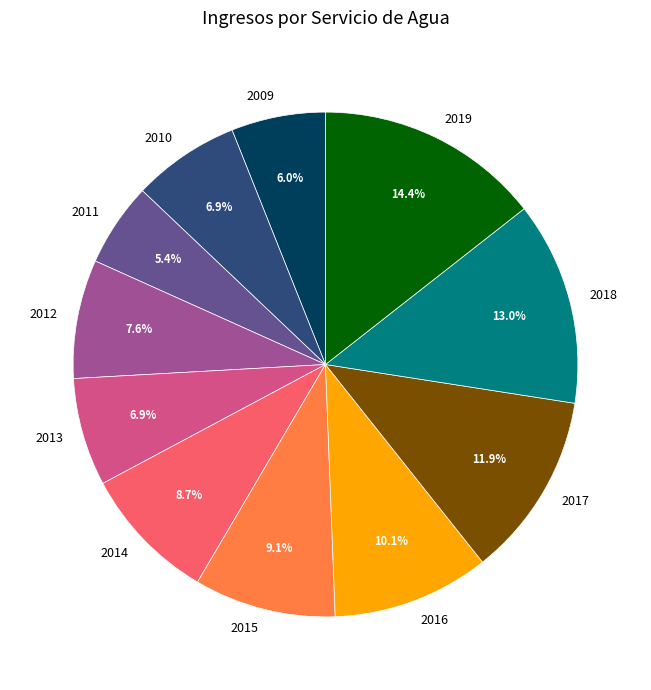

True or false: 2017 accounts for 5% of the total.

False